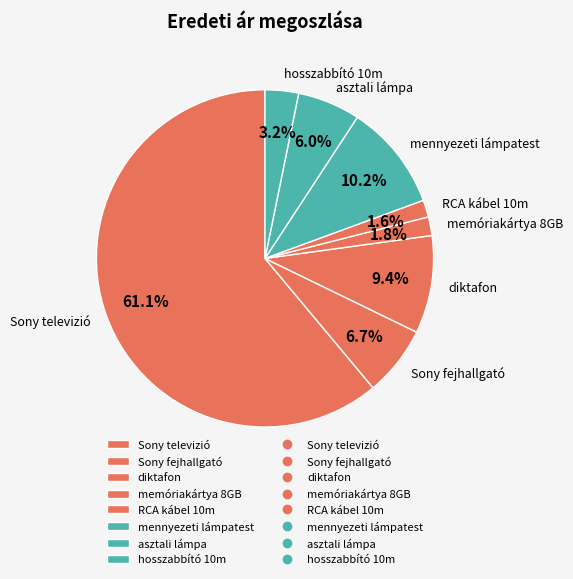

Is Sony televizió the majority of the pie?

Yes